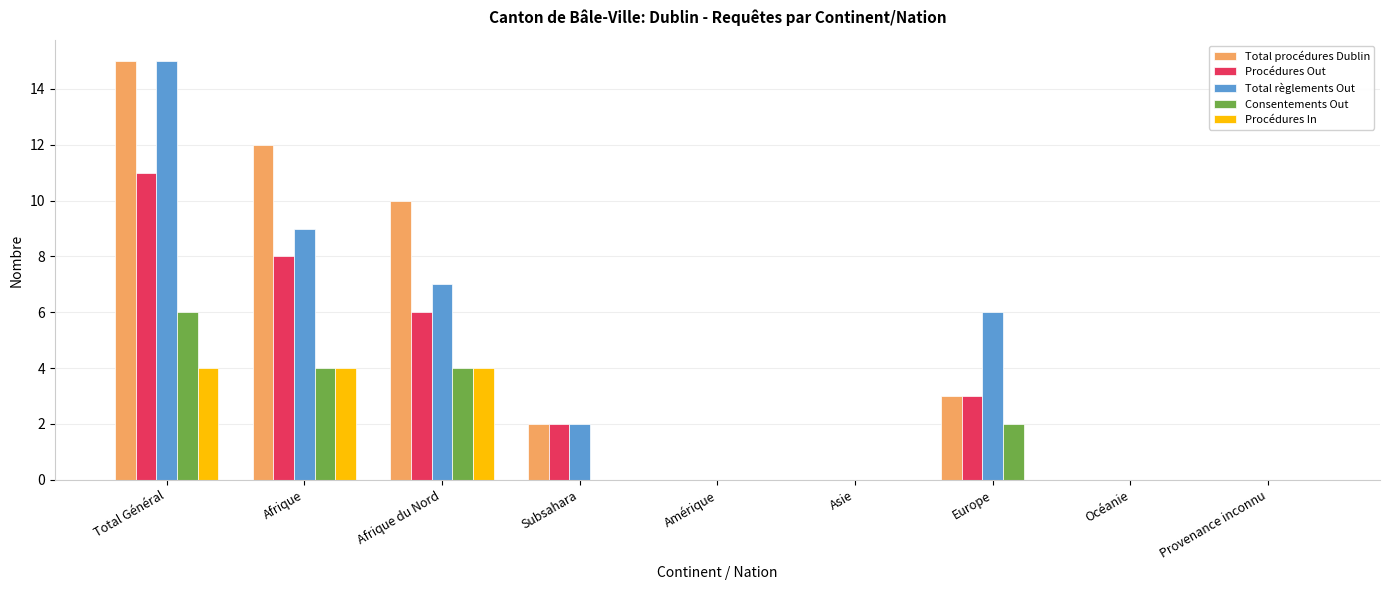

Which series changed the most between Afrique du Nord and Provenance inconnu?

Total procédures Dublin